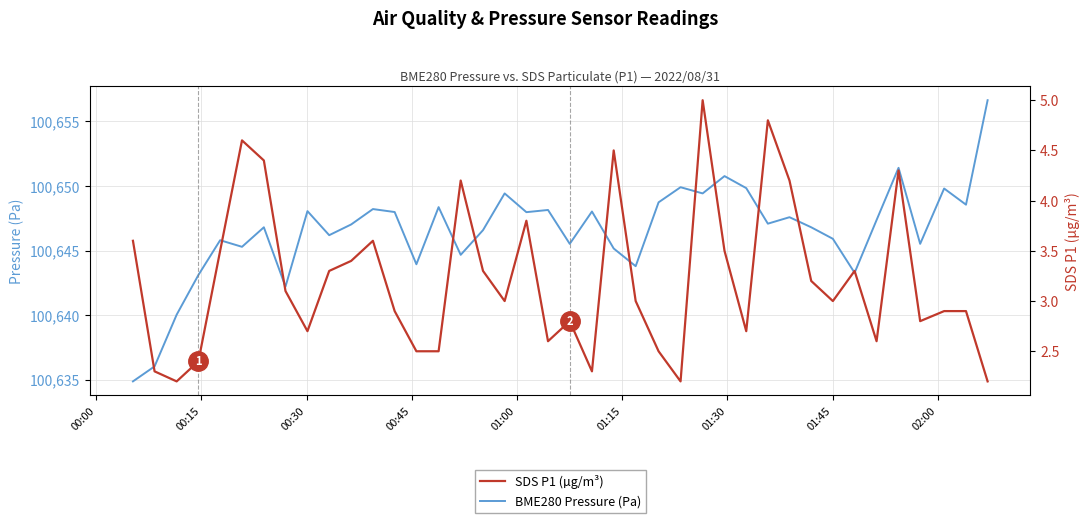

What is the minimum value for BME280 Pressure (Pa)?

100634.9